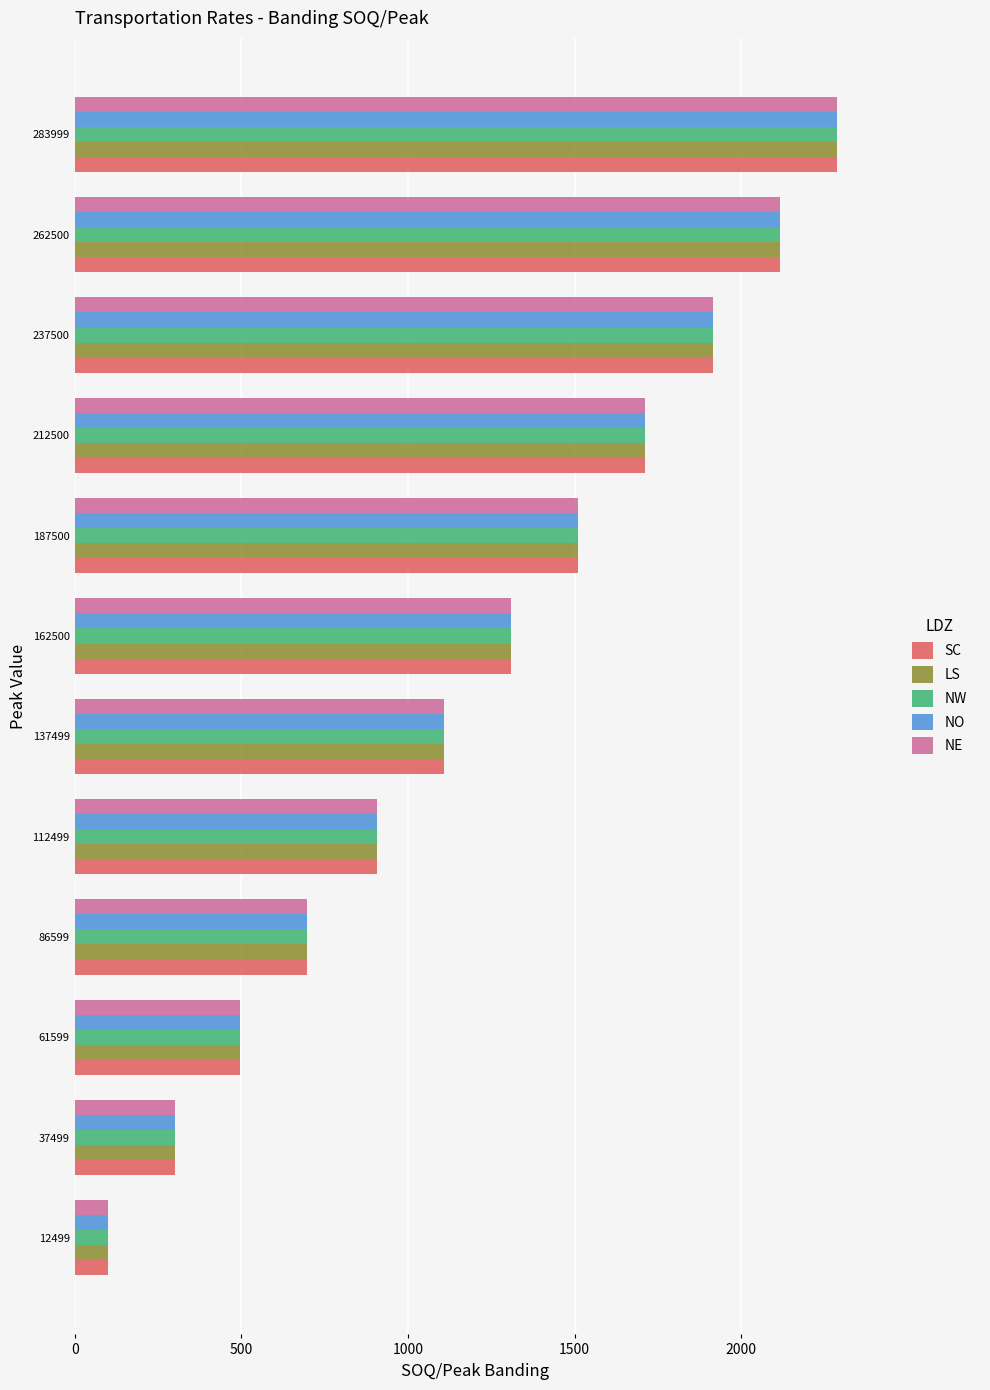

At how many categories does at least one series exceed 2126?

1